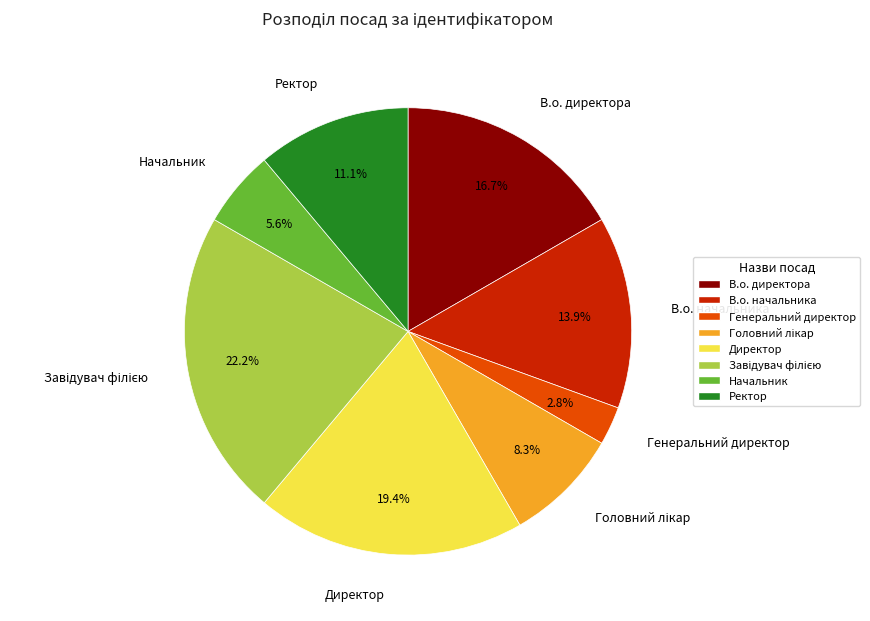

Is there a majority slice in this chart?

No